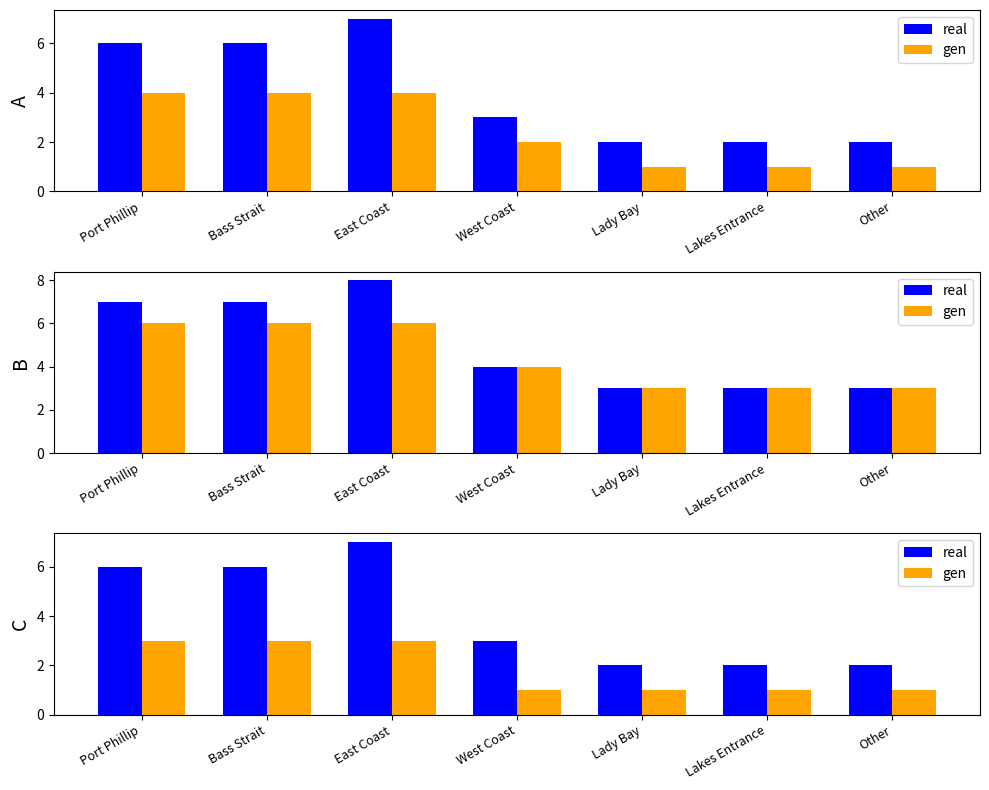

Is the value of gen at Lady Bay greater than the value of real at Lakes Entrance?

No